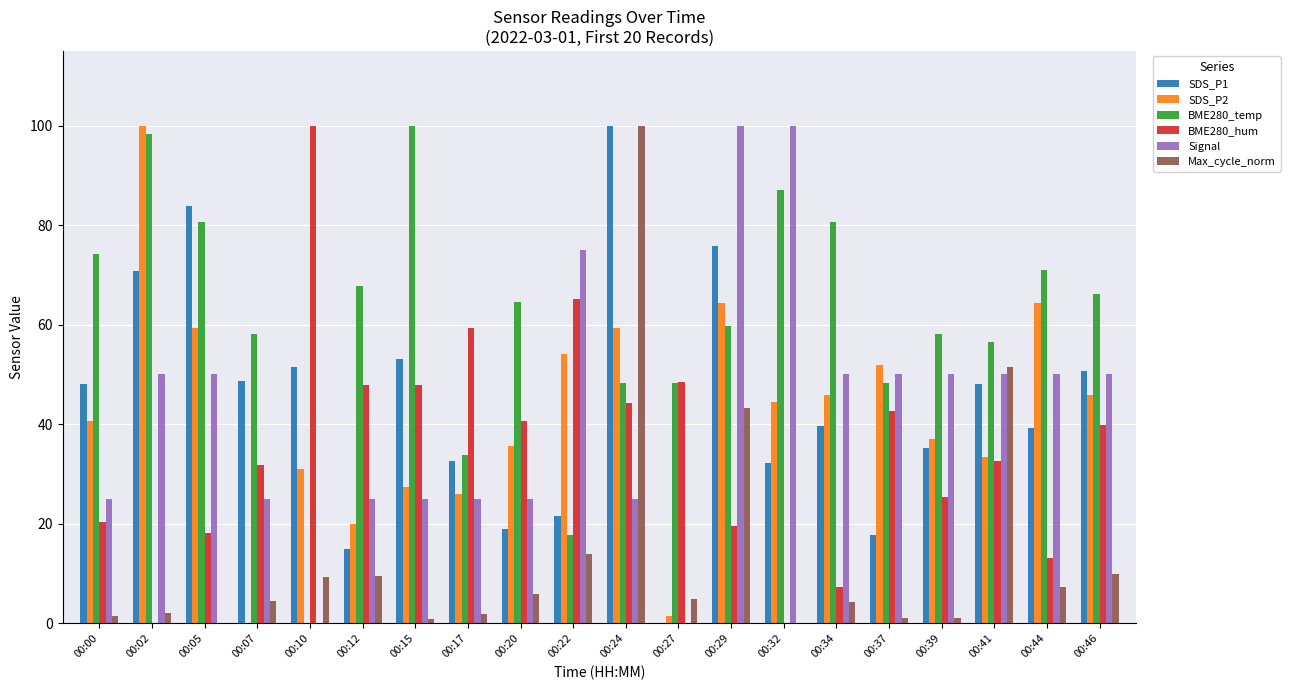

Which series has the largest total across all categories?

BME280_temp